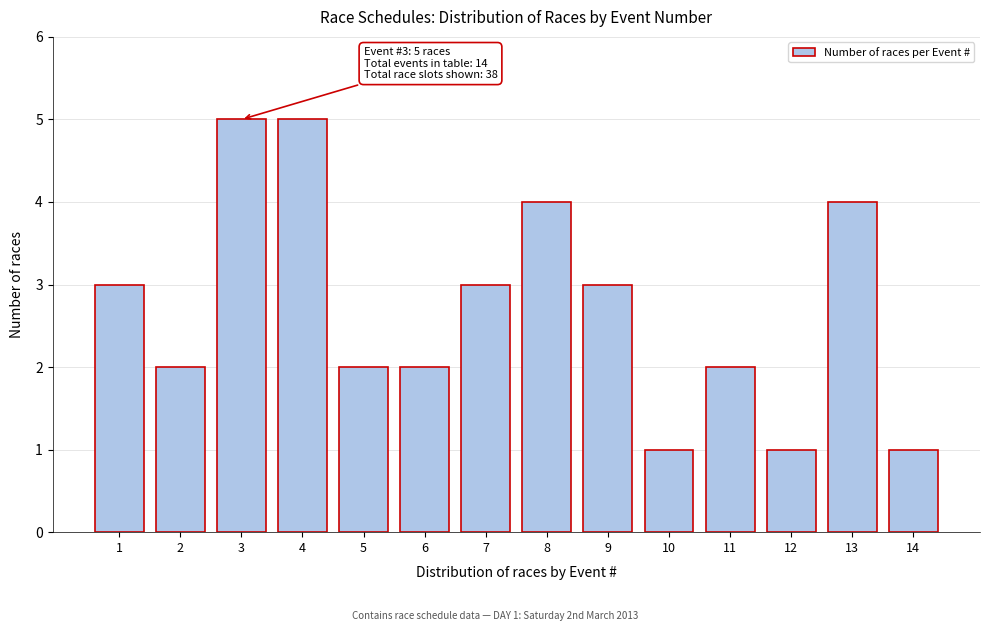

Reading left to right, extract all data points from this chart.

3	2	5	5	2	2	3	4	3	1	2	1	4	1